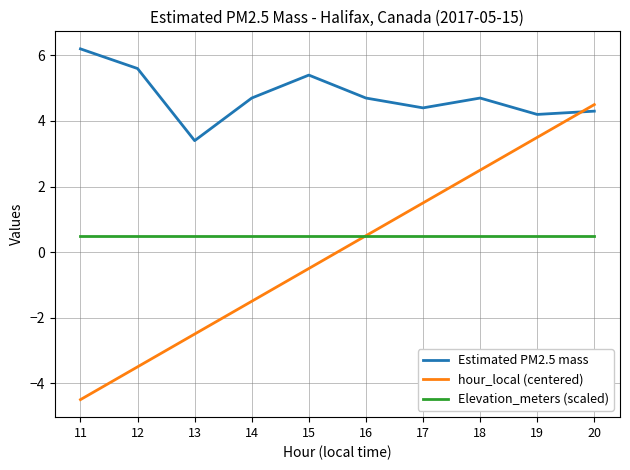

Does the chart have visible grid lines?

Yes